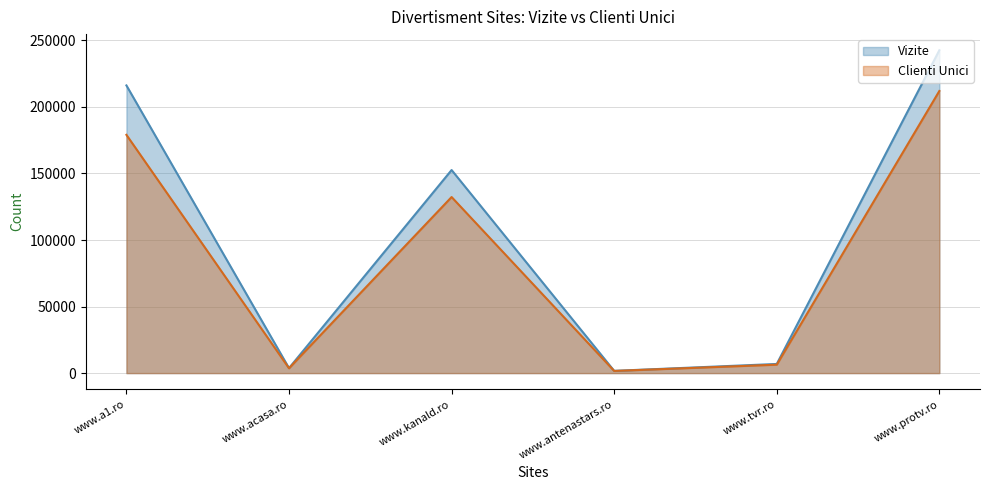

What position from the right is www.tvr.ro?

2